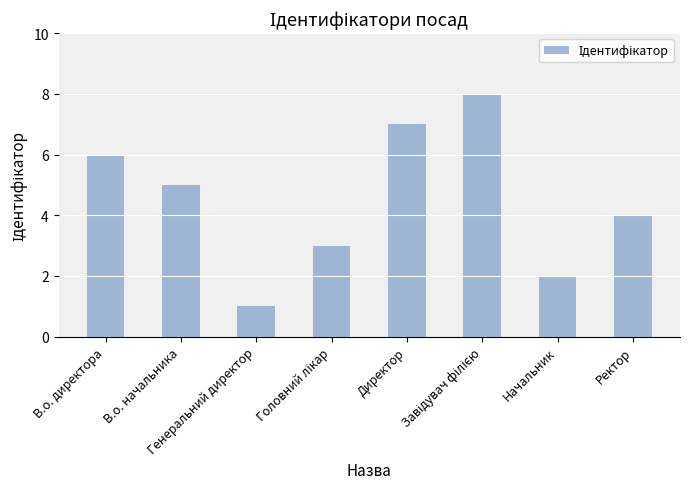

What is the greatest value displayed?

8